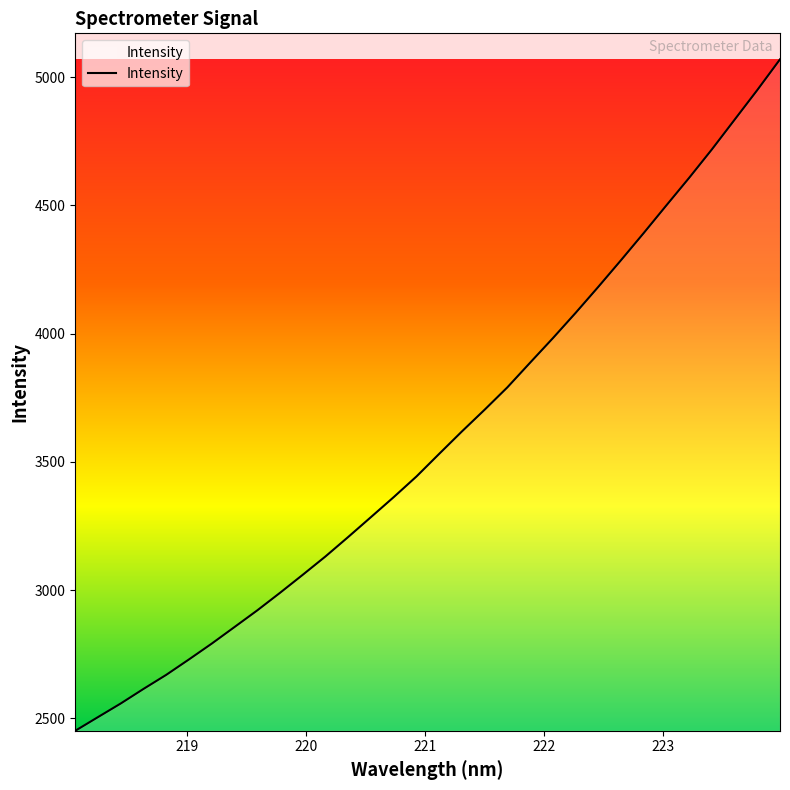

What is the minimum value shown in the chart?

2451.8